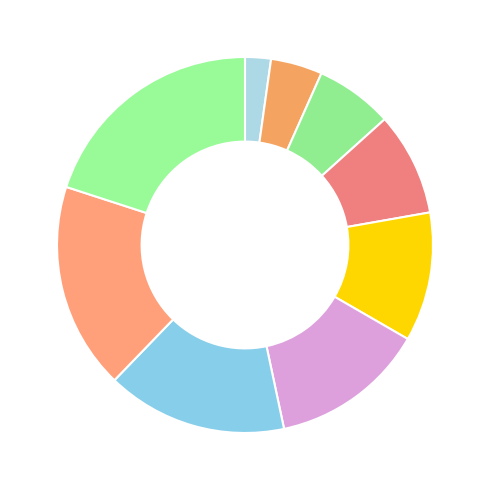

What is the smallest slice in the pie chart?

Dace Kovaļevska